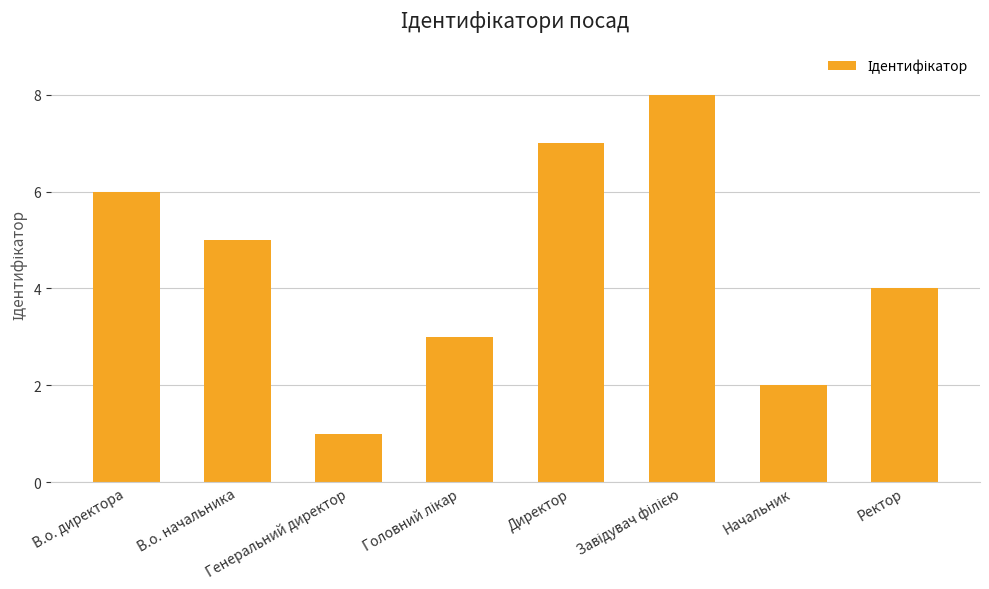

Where does the data first go above 5?

В.о. директора